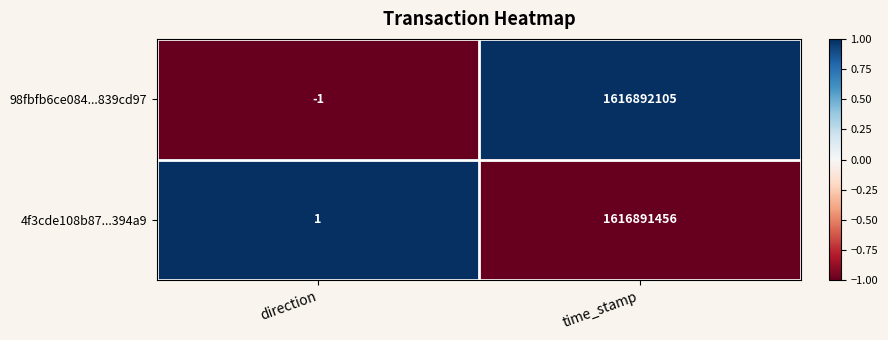

What is the greatest value displayed?

1616892105